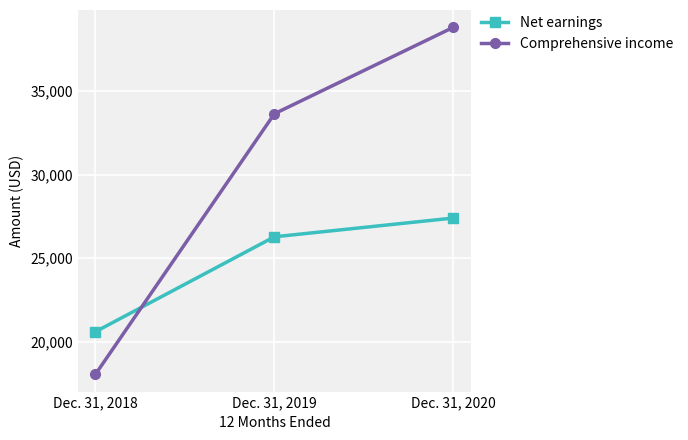

What is the value of the Comprehensive income point at the 1st from the left?

18047